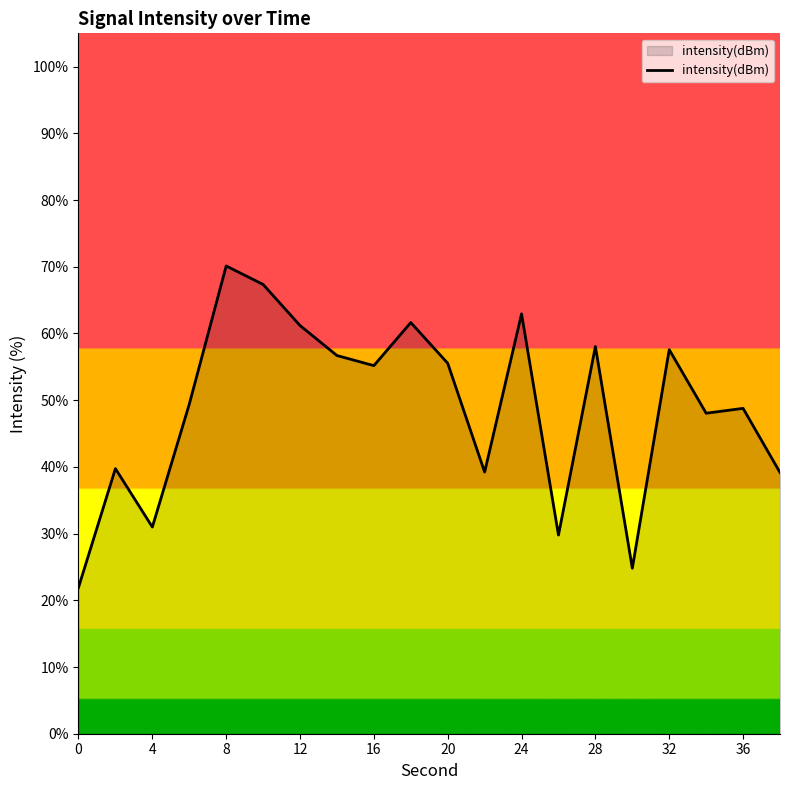

True or false: the data has more than 0 interior local peaks.

True